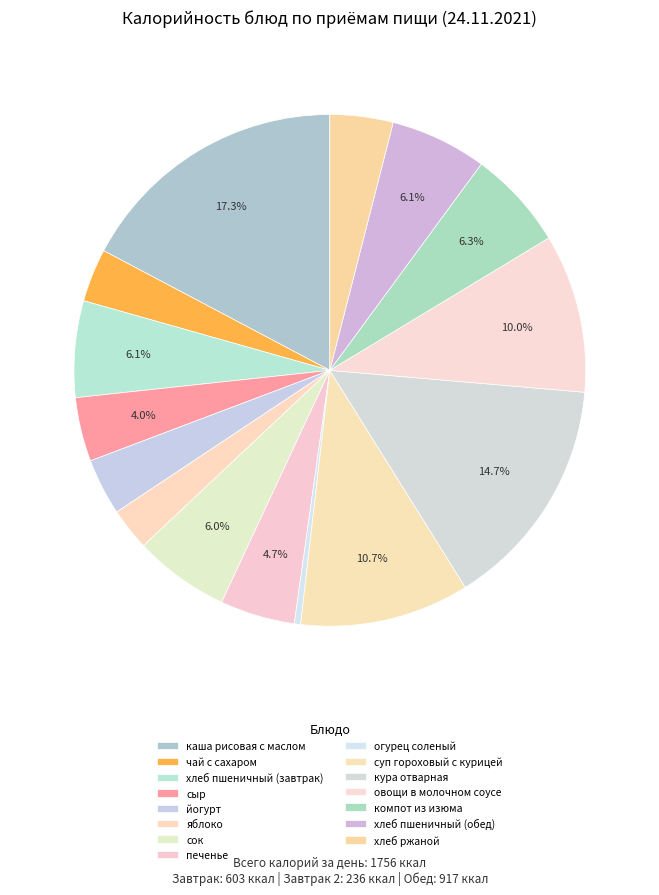

How many slices are in this pie chart?

15